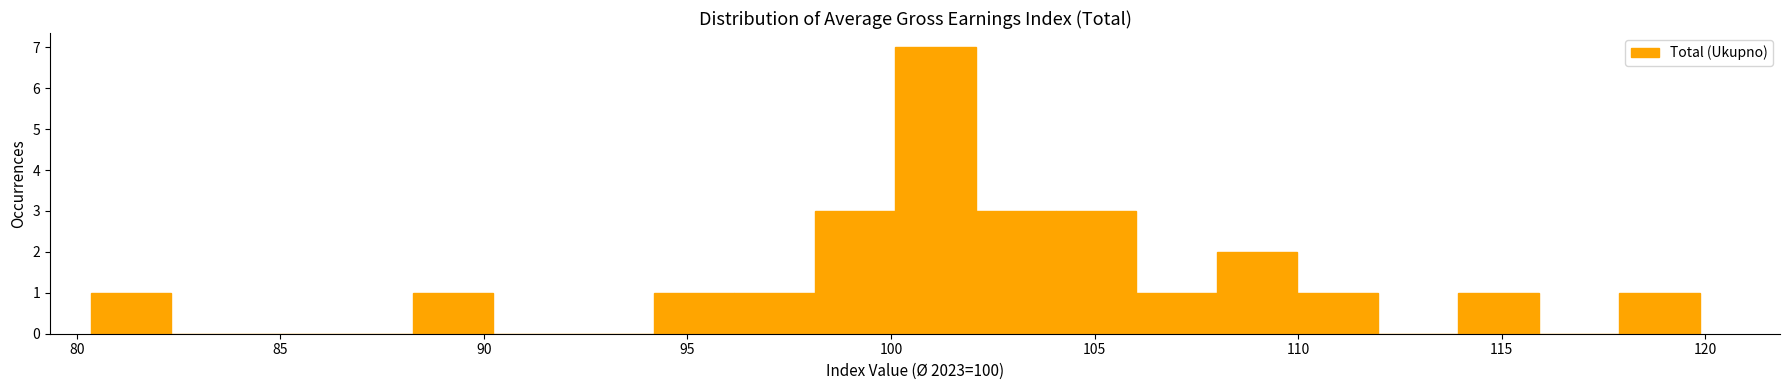

Around what value on the x-axis is the tallest bar? Give the approximate position of its centre, as read against the axis.

101.0